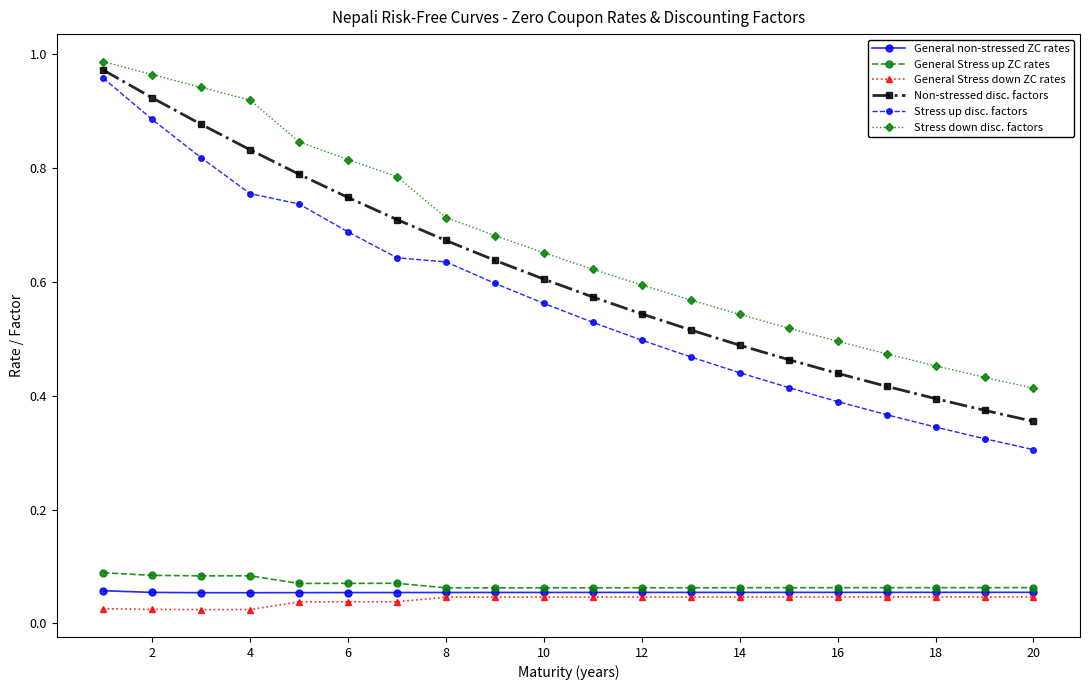

True or false: Stress up disc. factors and General non-stressed ZC rates intersect in this chart.

False